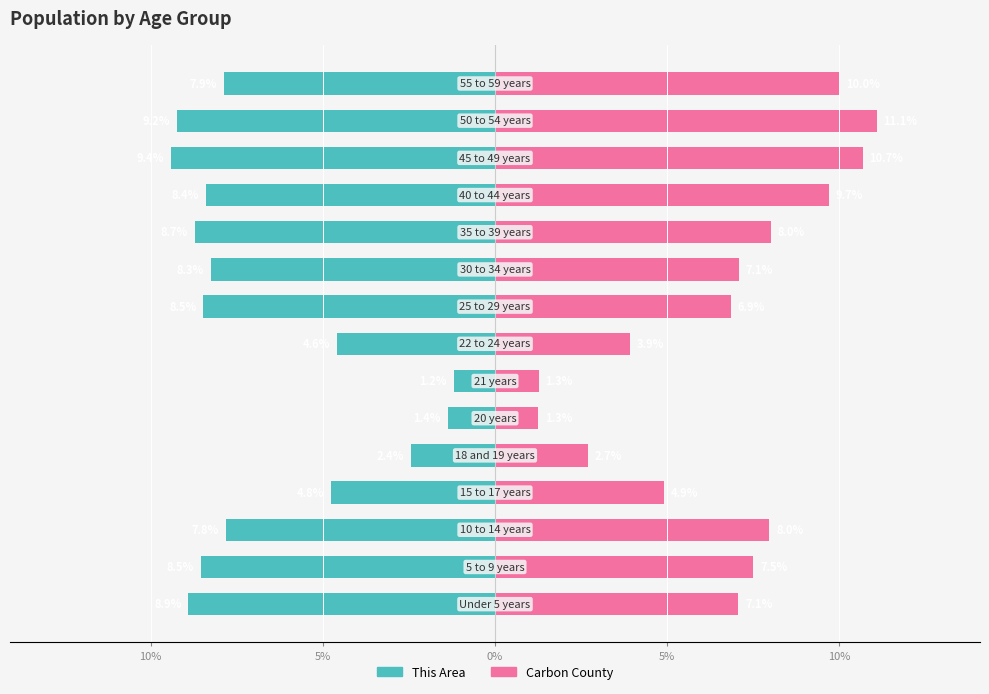

Is it true that This Area equals -14.4 at 10%?

False